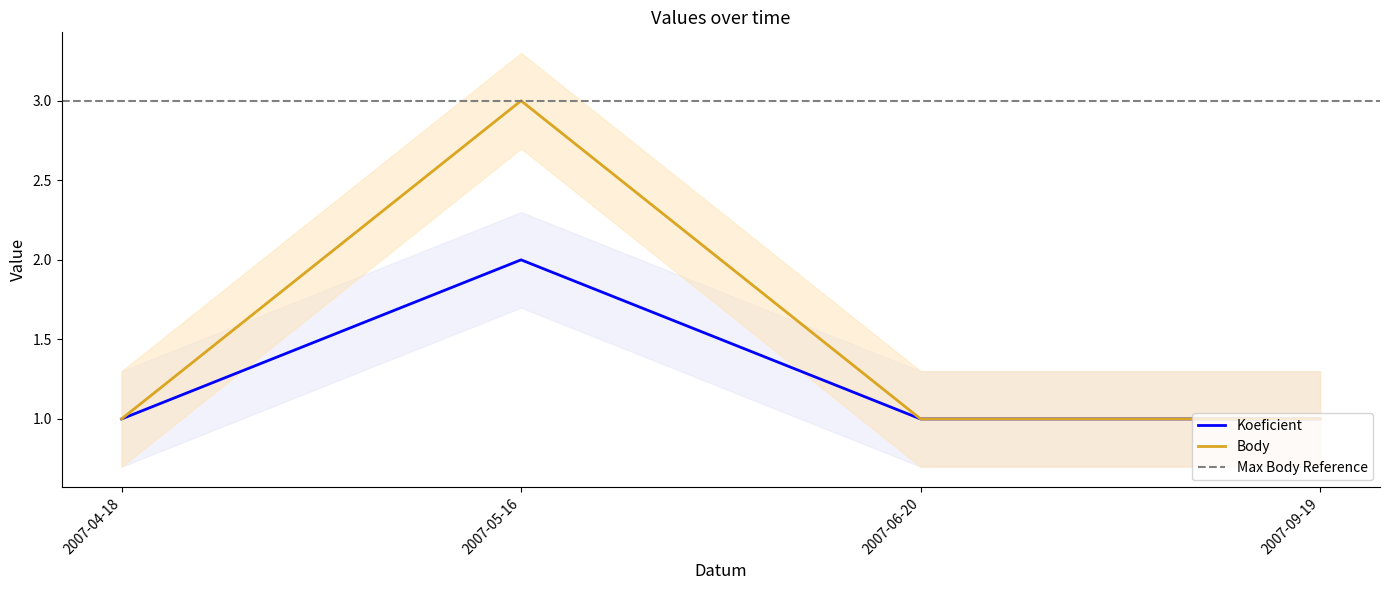

Between 2007-04-18 and 2007-05-16, which is larger?

2007-05-16